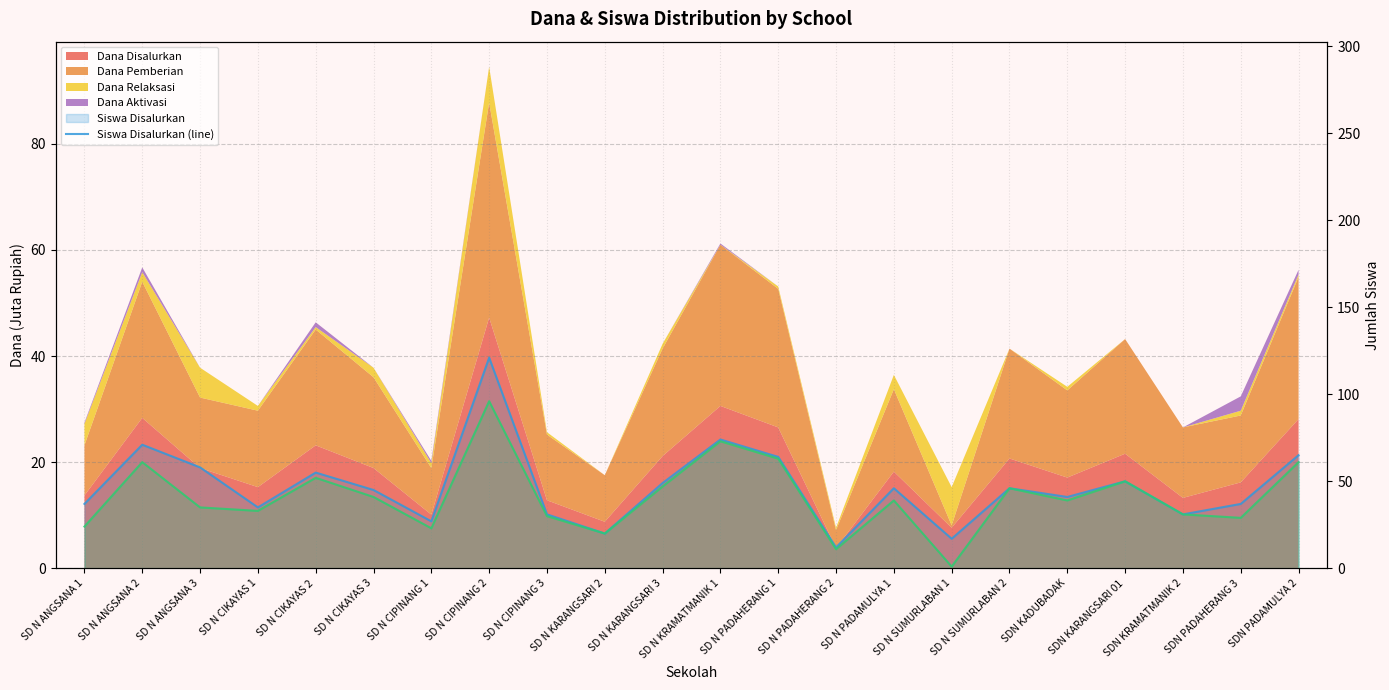

At which category does Siswa Disalurkan (line) reach its first local valley?

SD N CIKAYAS 1